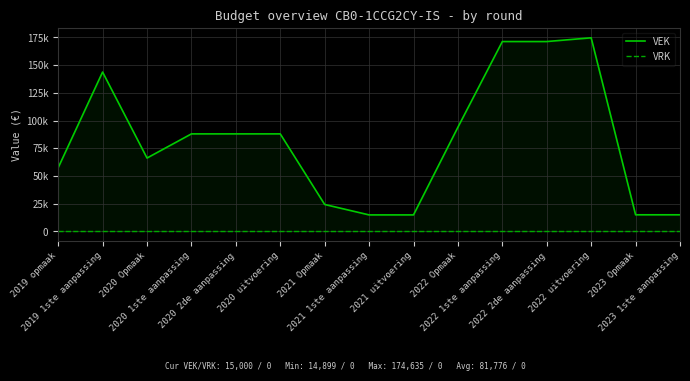

What is the maximum value for VEK?

174635